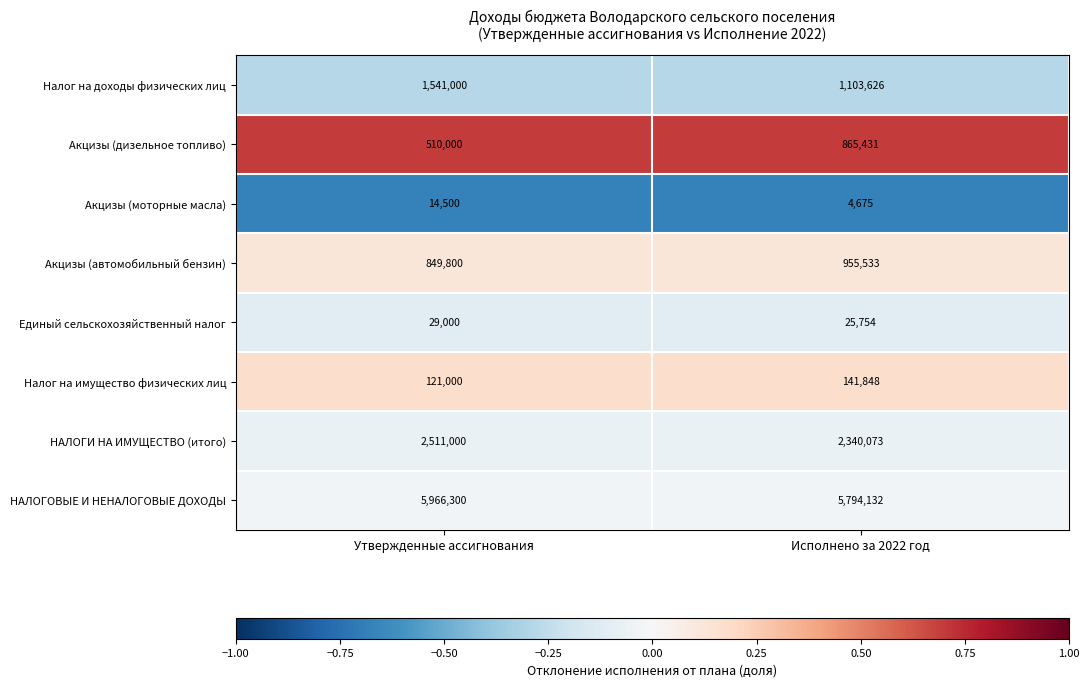

How many series are shown in this chart?

8